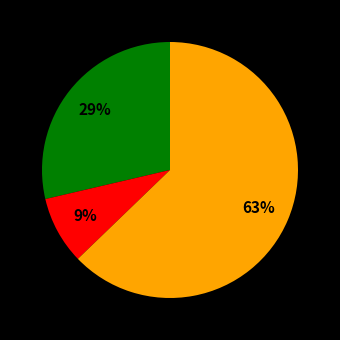

Does any single category account for the majority?

Yes